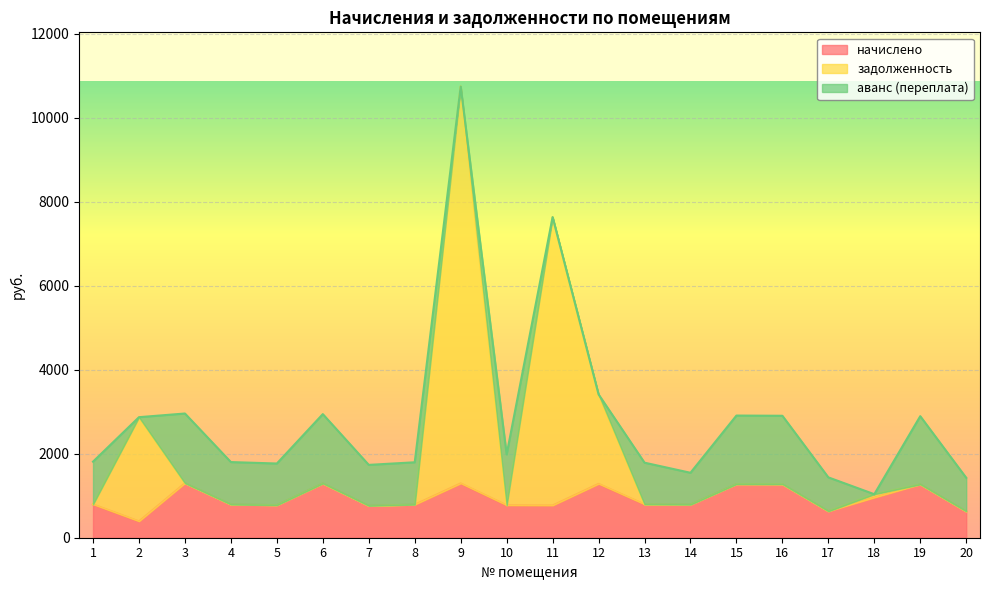

What is the minimum value for начислено?

391.0